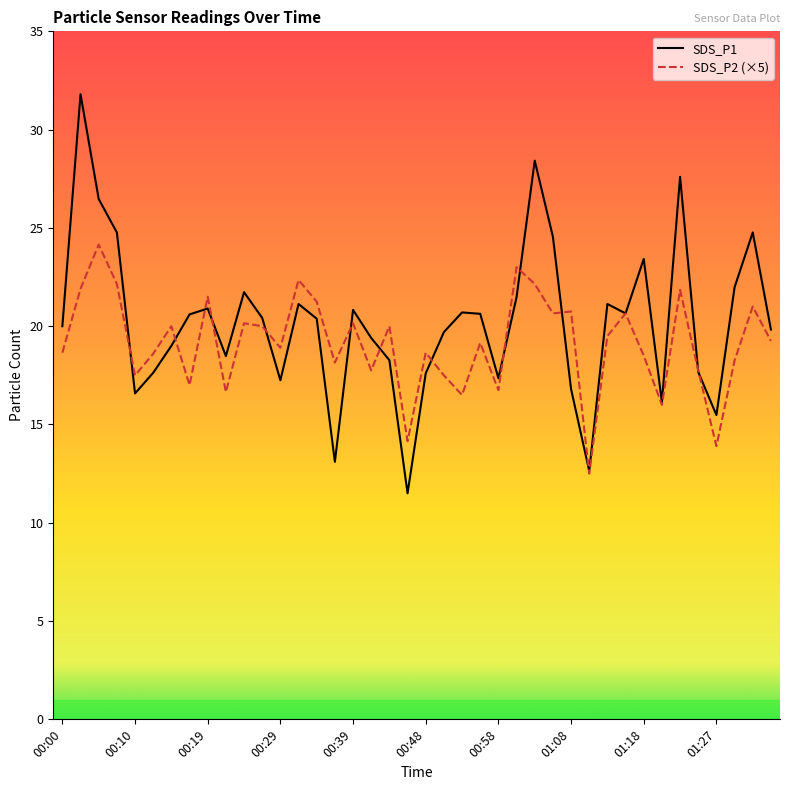

Which series has the widest spread of values?

SDS_P1